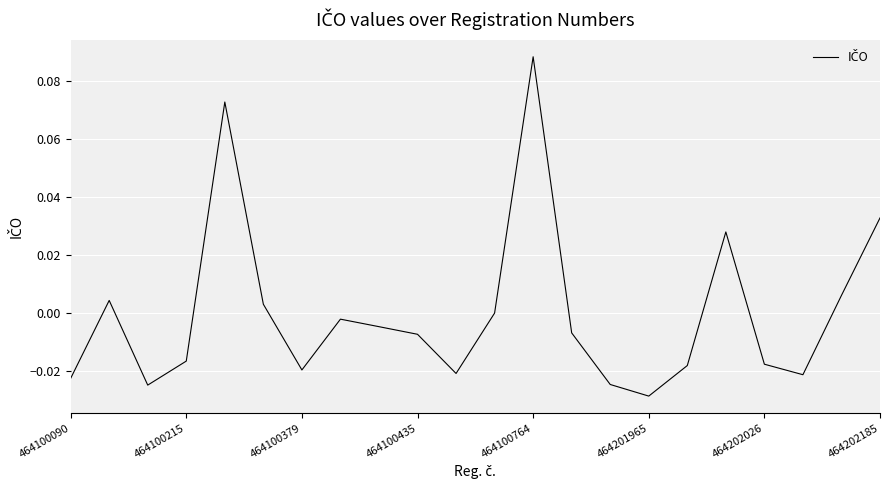

True or false: the data has more than 2 interior local peaks.

True